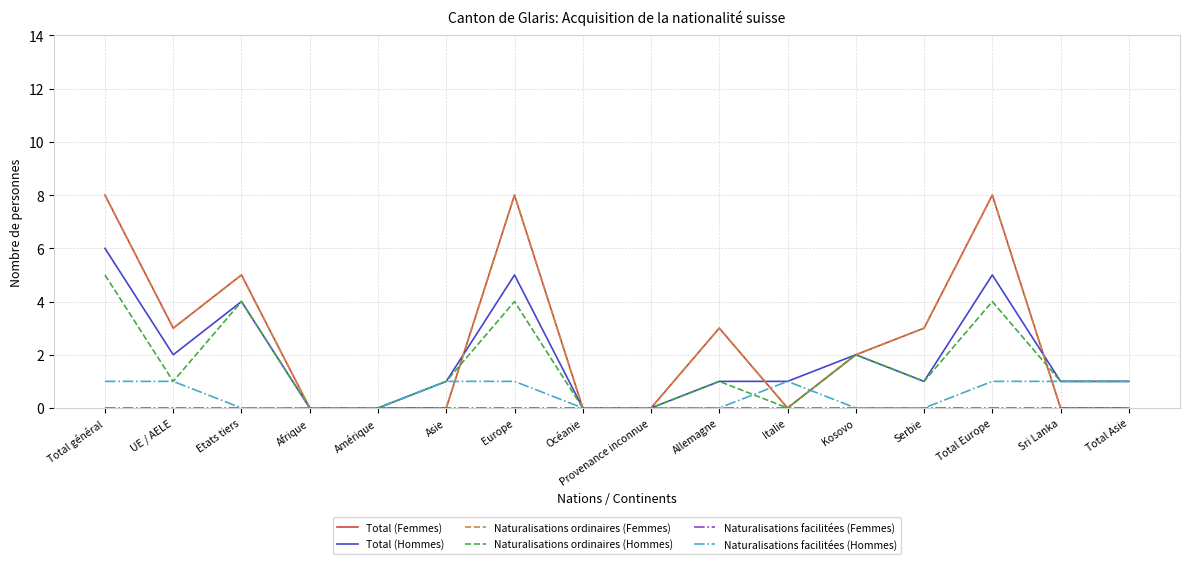

What position from the left is Total général?

1